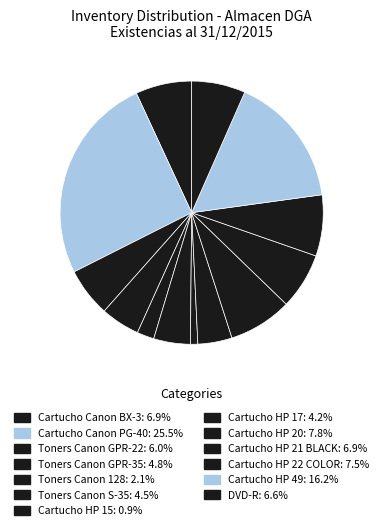

To the nearest percent, what portion does Cartucho HP 49 represent?

16%